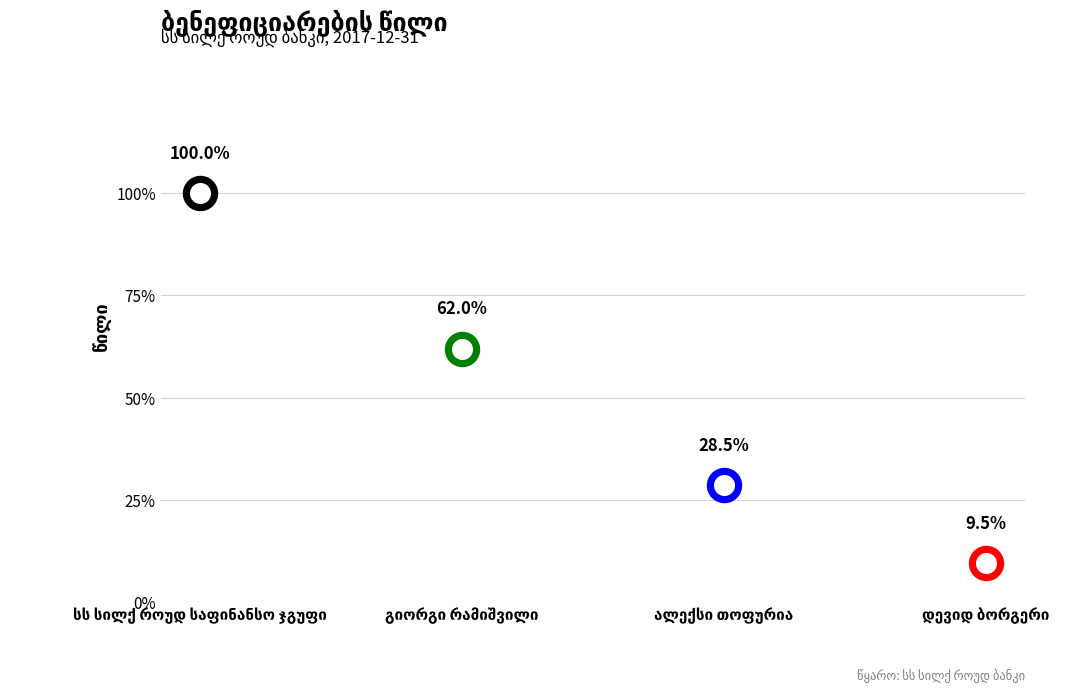

What is the change in value from ალექსი თოფურია to დევიდ ბორგერი?

-0.2